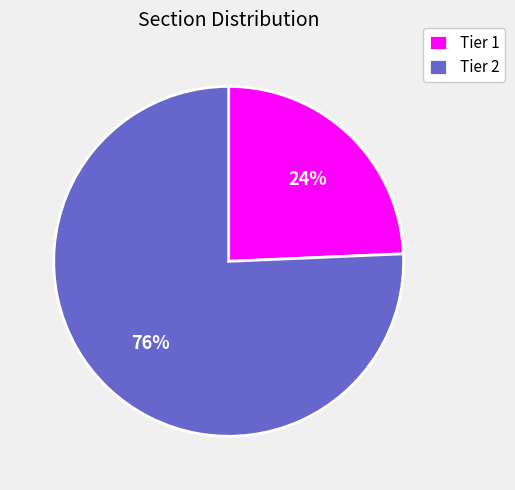

Combined, do Tier 1 and Tier 2 account for over 50%?

Yes